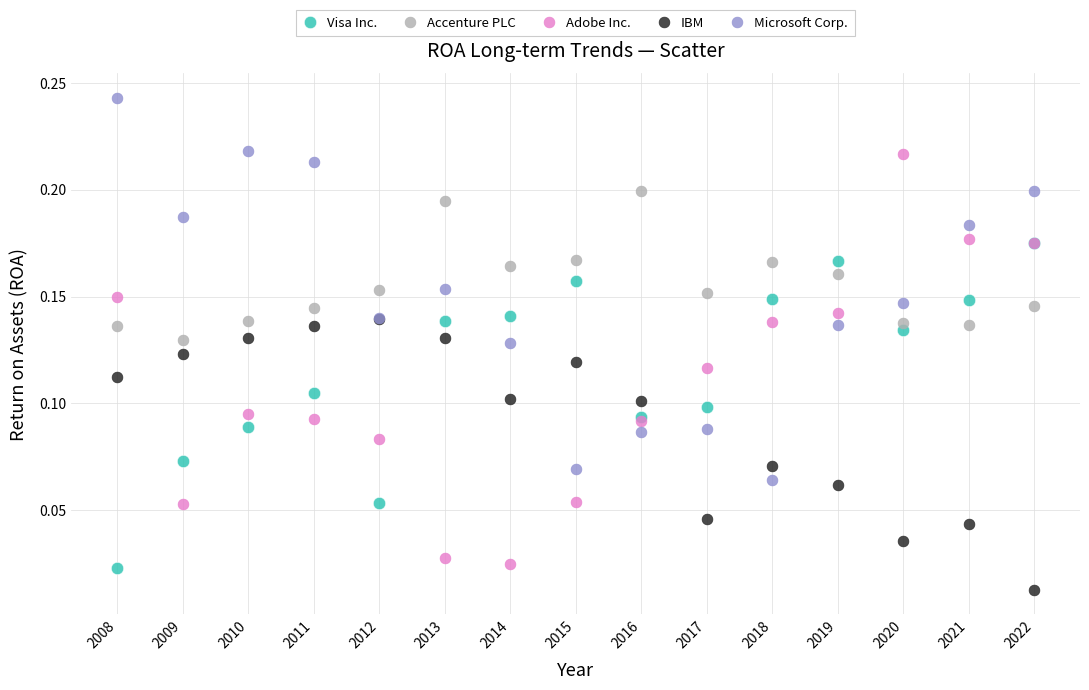

Which series has the largest Y range (max minus min)?

Adobe Inc.